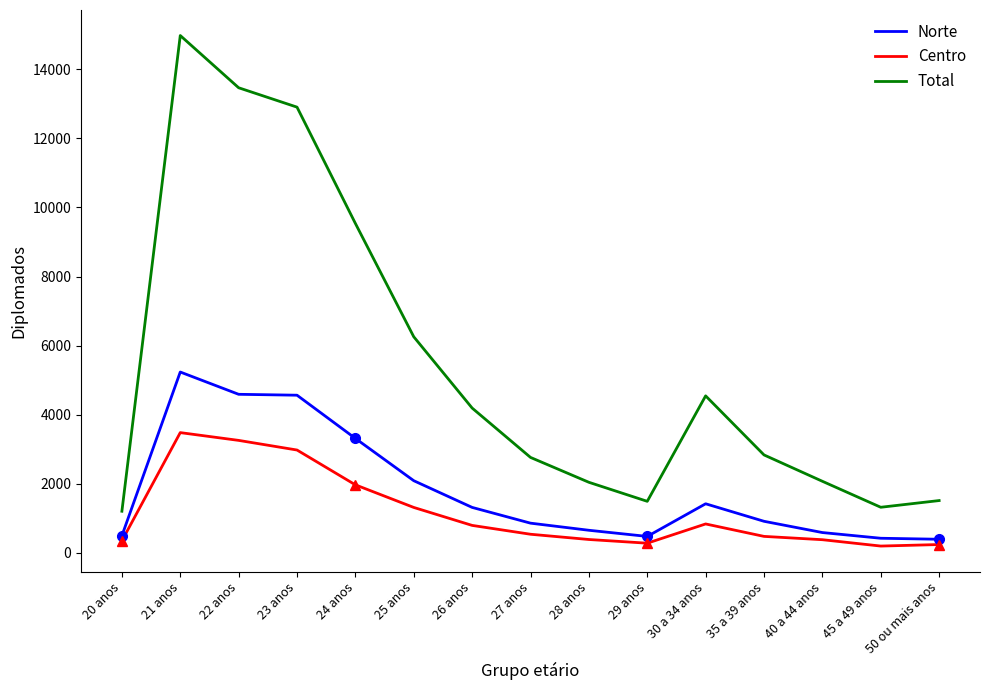

What is the sum of the Total values at 35 a 39 anos and 28 anos?

4880